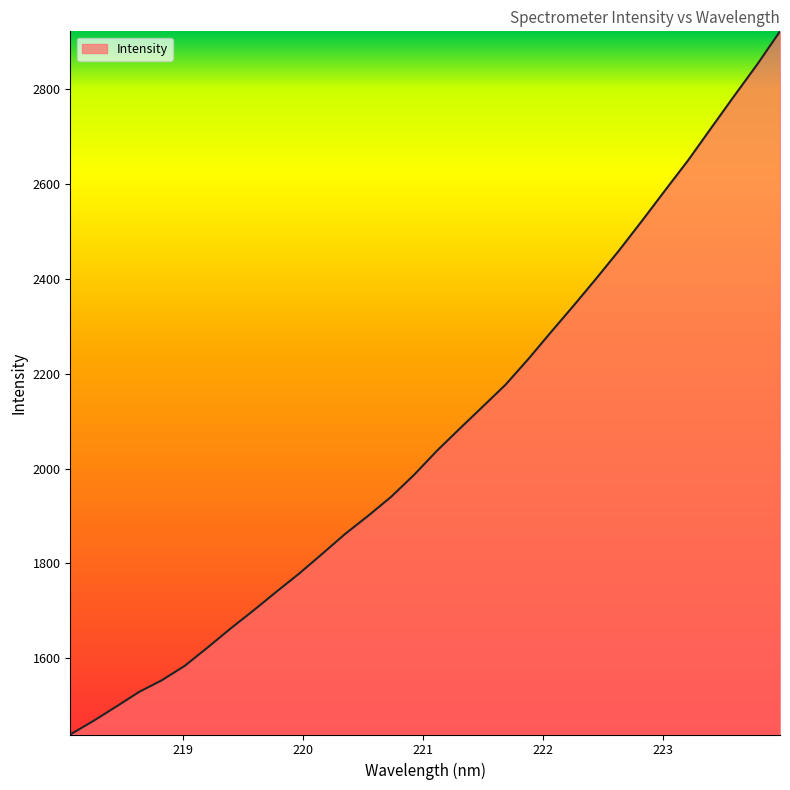

What is the greatest value displayed?

2922.6